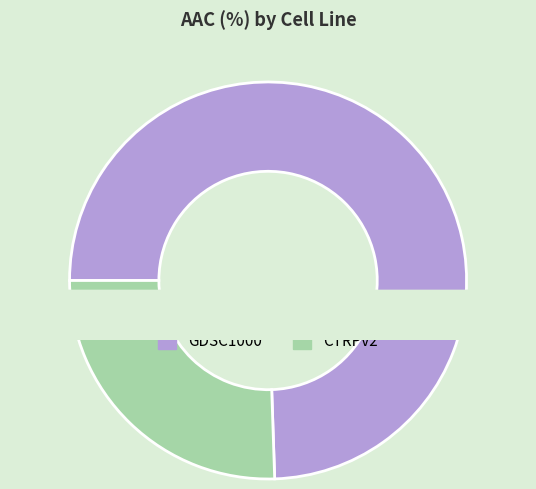

What portion of the pie excludes CTRPv2?

74.5%